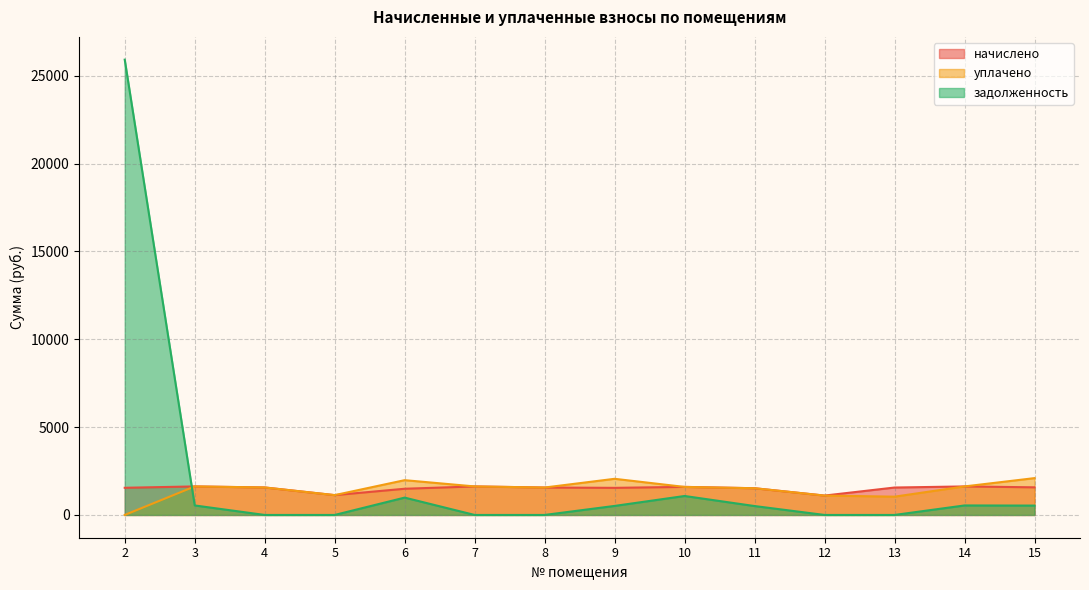

How many lines are shown in the chart?

3